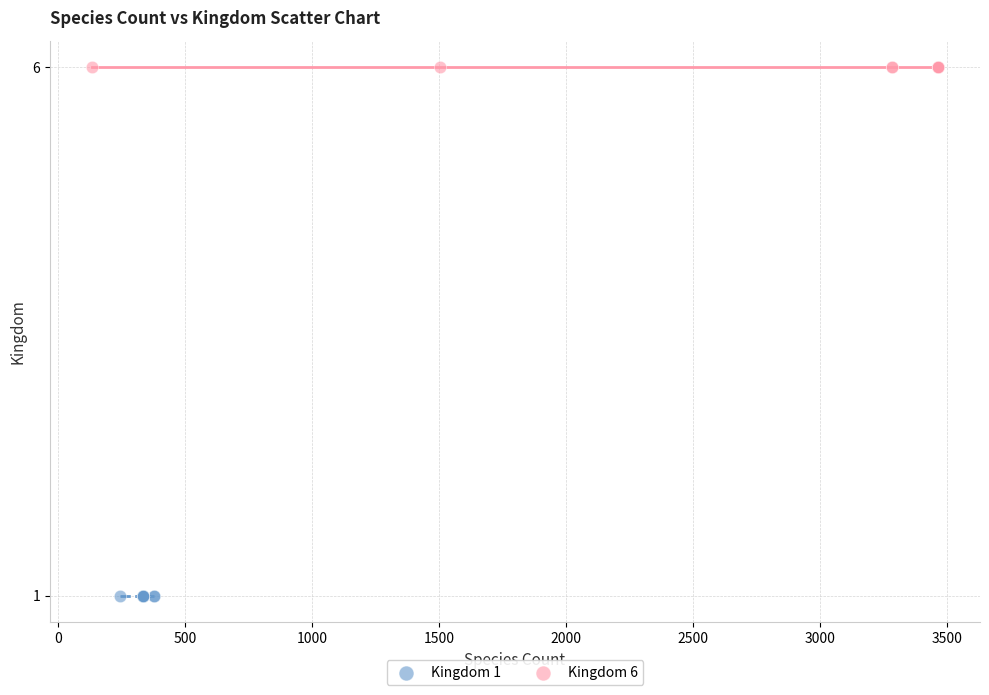

Which series reaches the minimum Y coordinate?

Kingdom 1